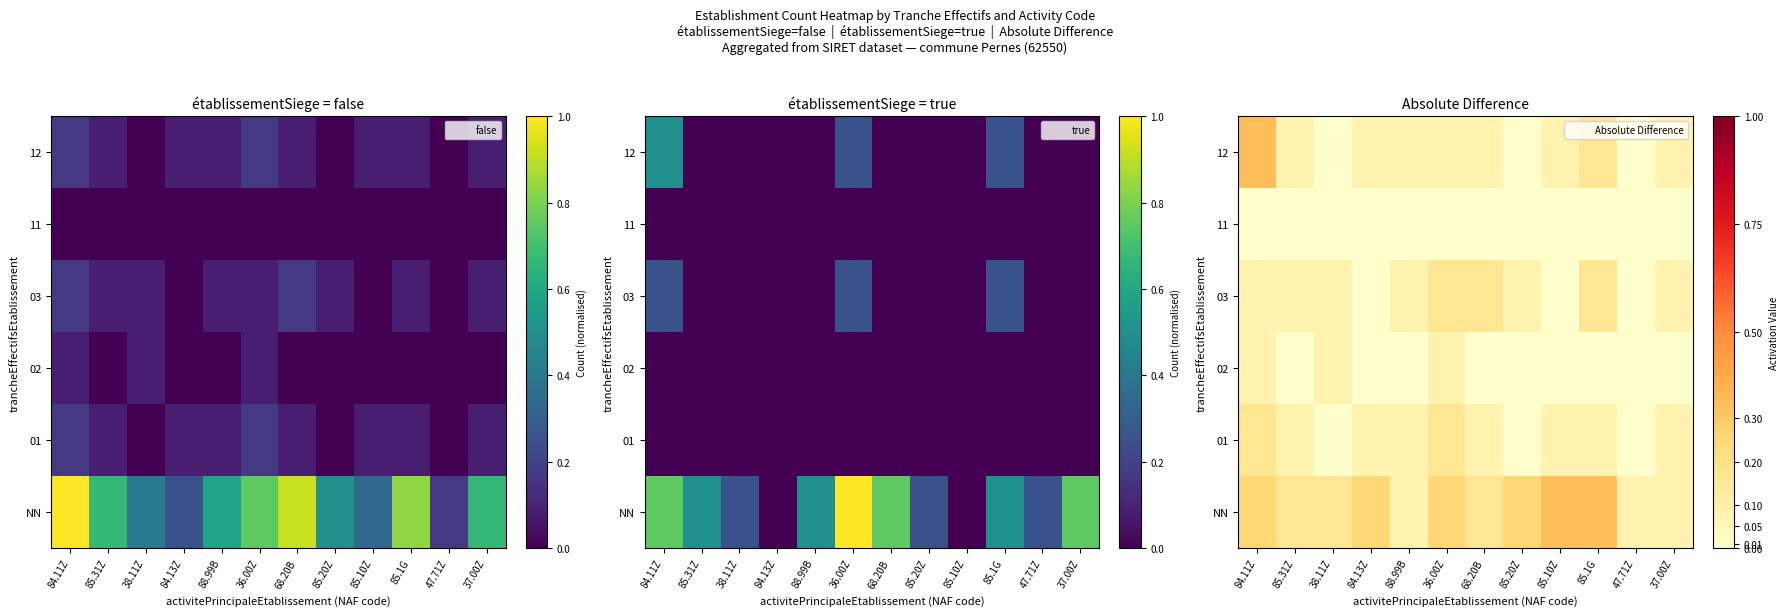

How many distinct data groups are displayed?

6